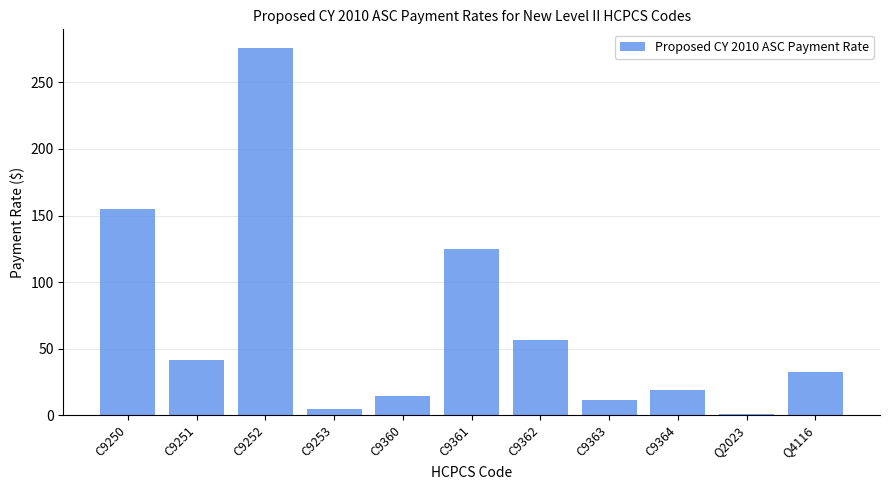

True or false: the data shows 7.1 at C9364.

False